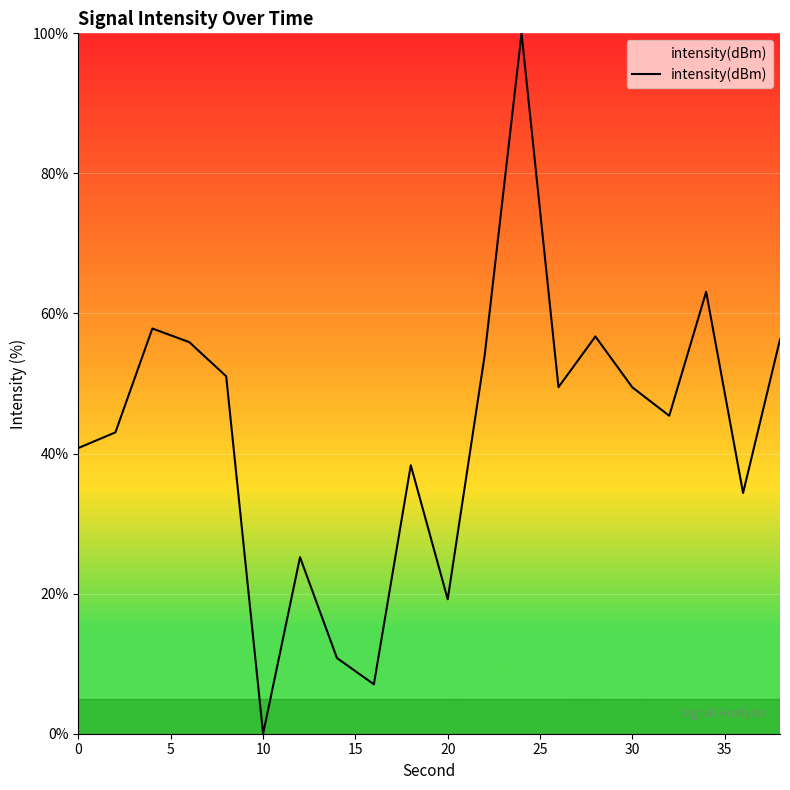

What is the difference between the maximum and minimum values?

100.0